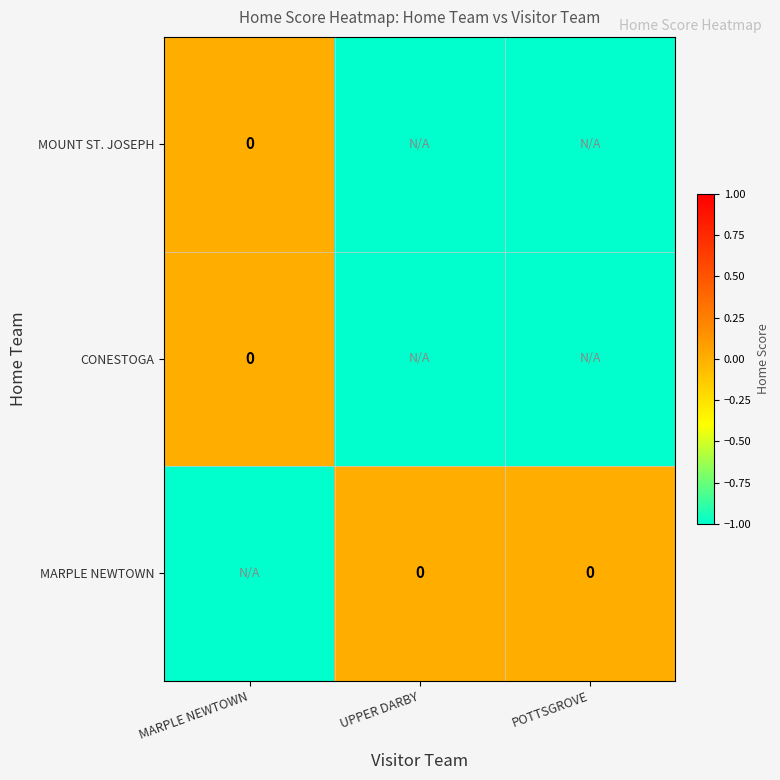

Is it true that CONESTOGA equals 0 at MARPLE NEWTOWN?

True